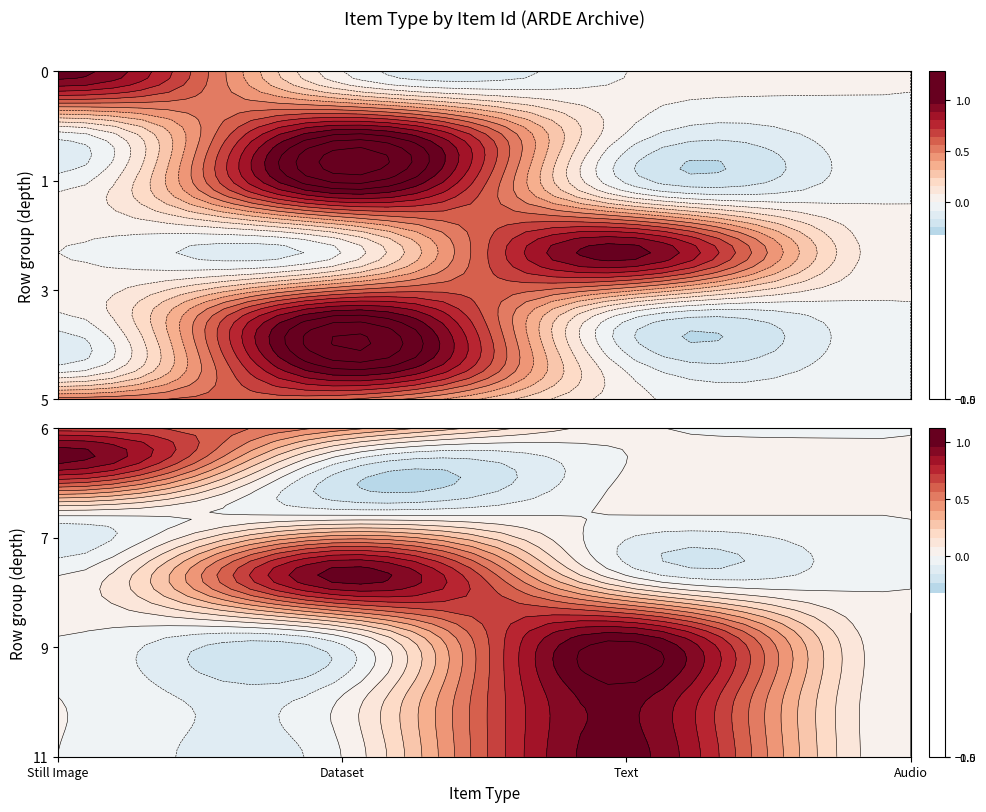

Count the 6316 values in the range 0 to 1.

4